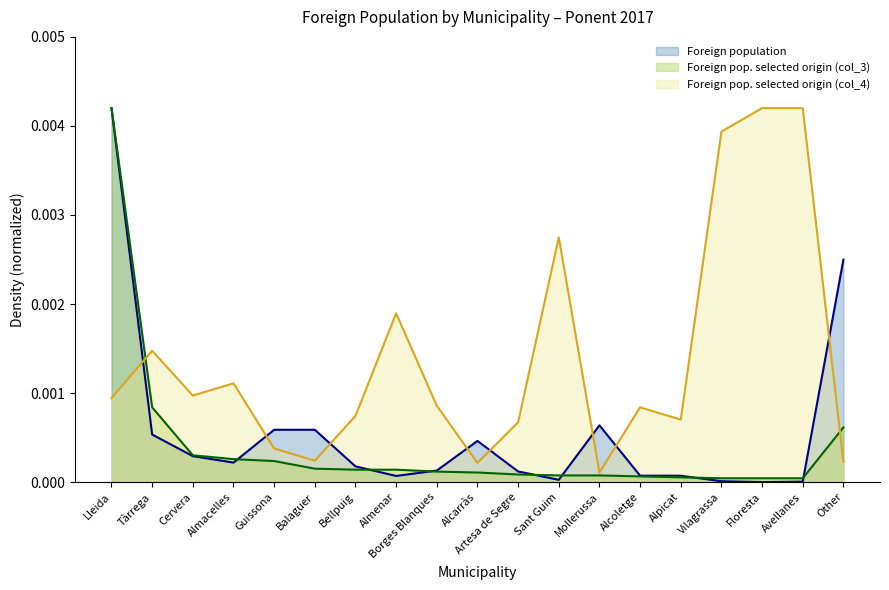

Rank the series by their average value, from highest to lowest.

Foreign pop. selected origin (col_4), Foreign population, Foreign pop. selected origin (col_3)